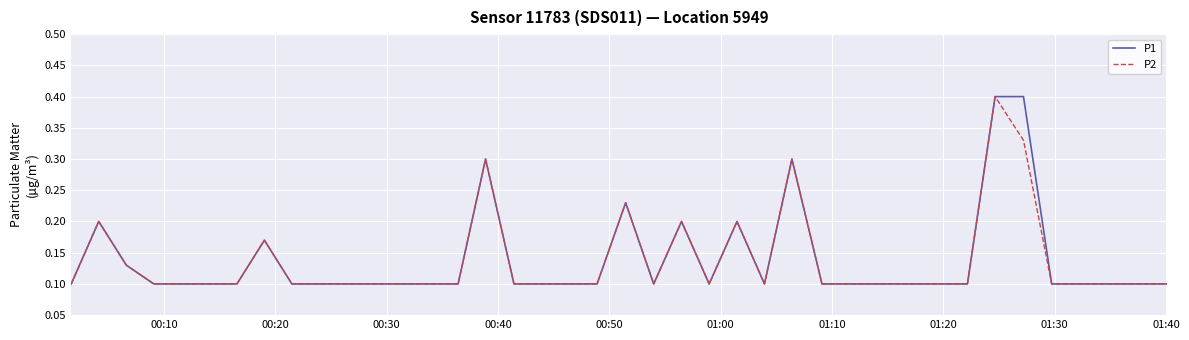

What is the highest value of the P1 series?

0.4